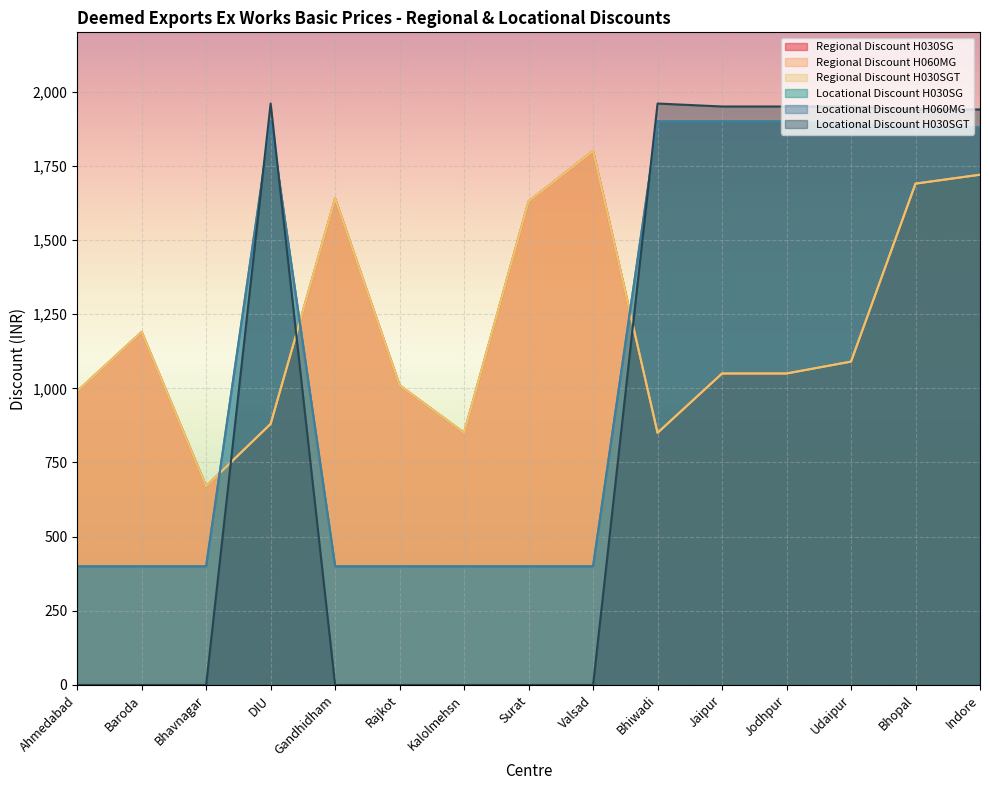

Which series has the largest range (max minus min)?

Locational Discount H030SGT